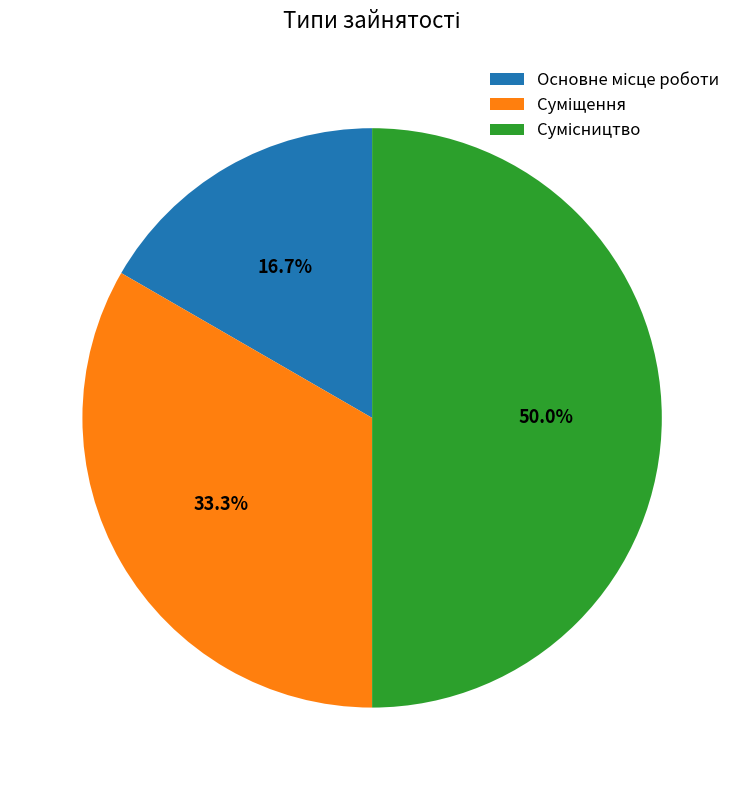

To the nearest percent, what is the average slice percentage?

33%